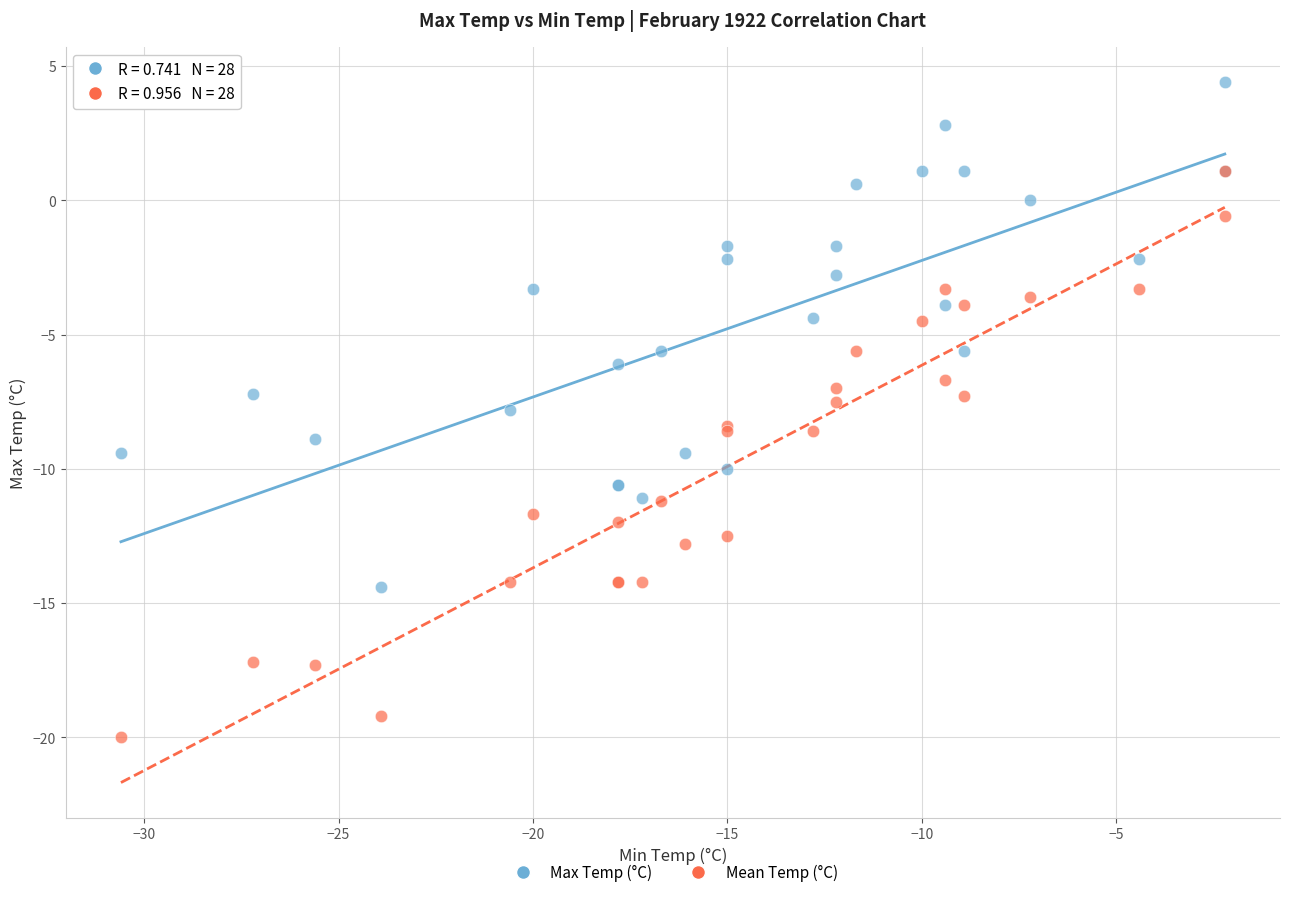

Which series has the largest Y range (max minus min)?

Mean Temp (°C)